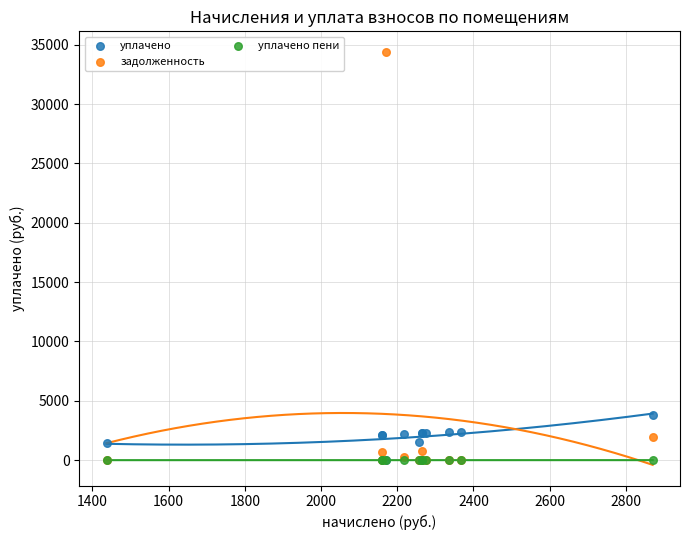

What are all the series names shown in the legend?

уплачено, задолженность, уплачено пени